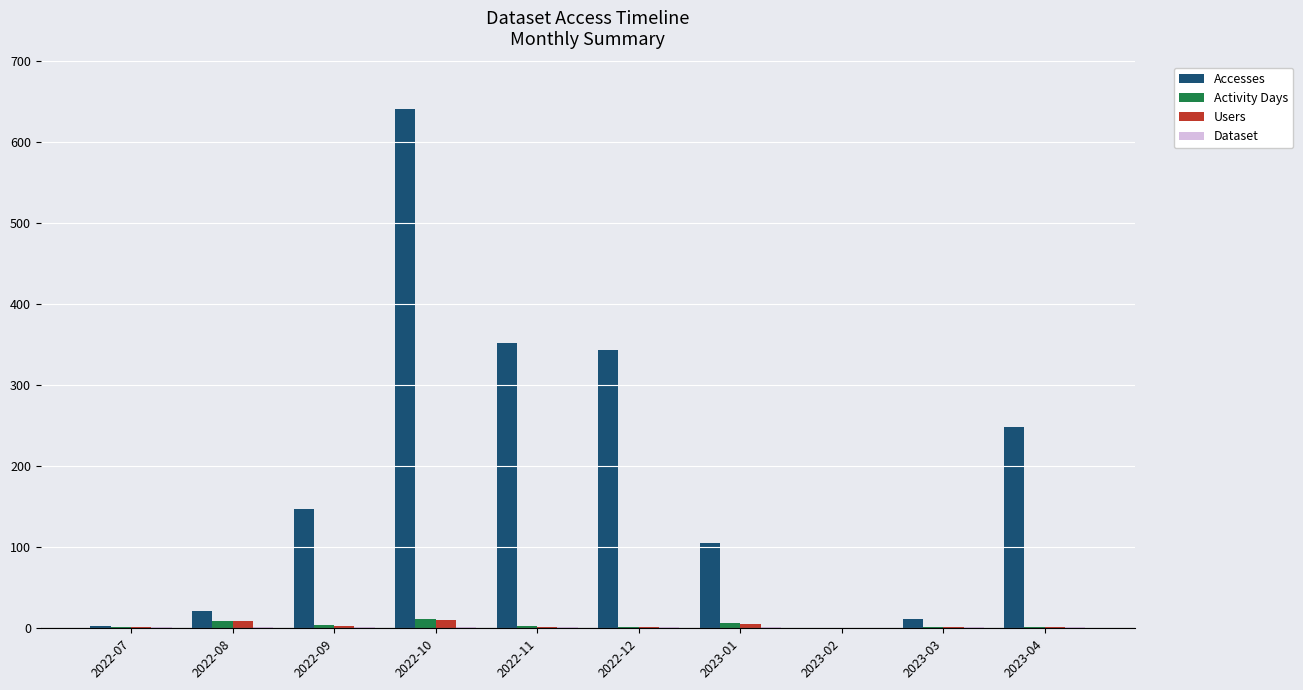

At which category is the sum across all series the highest?

2022-10